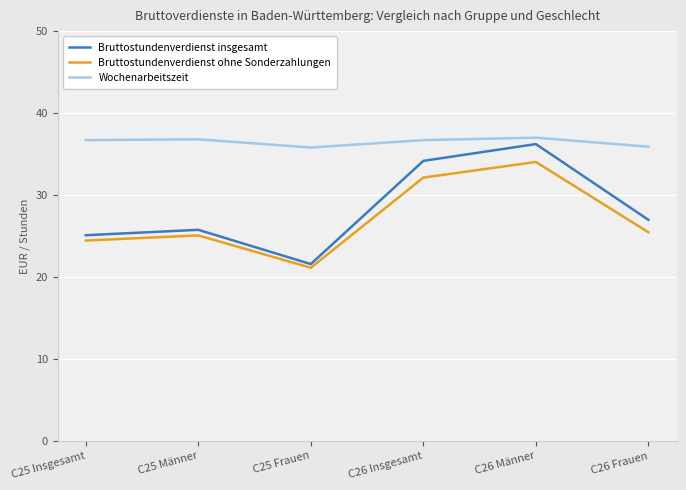

What is the average value of the Bruttostundenverdienst insgesamt series?

28.3